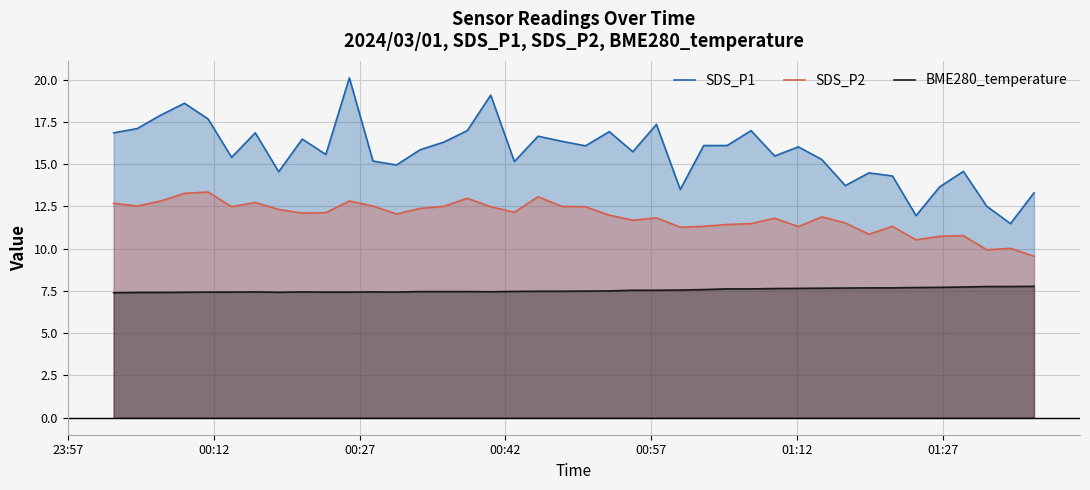

What is the difference between the maximum and minimum values in the SDS_P2 series?

3.8